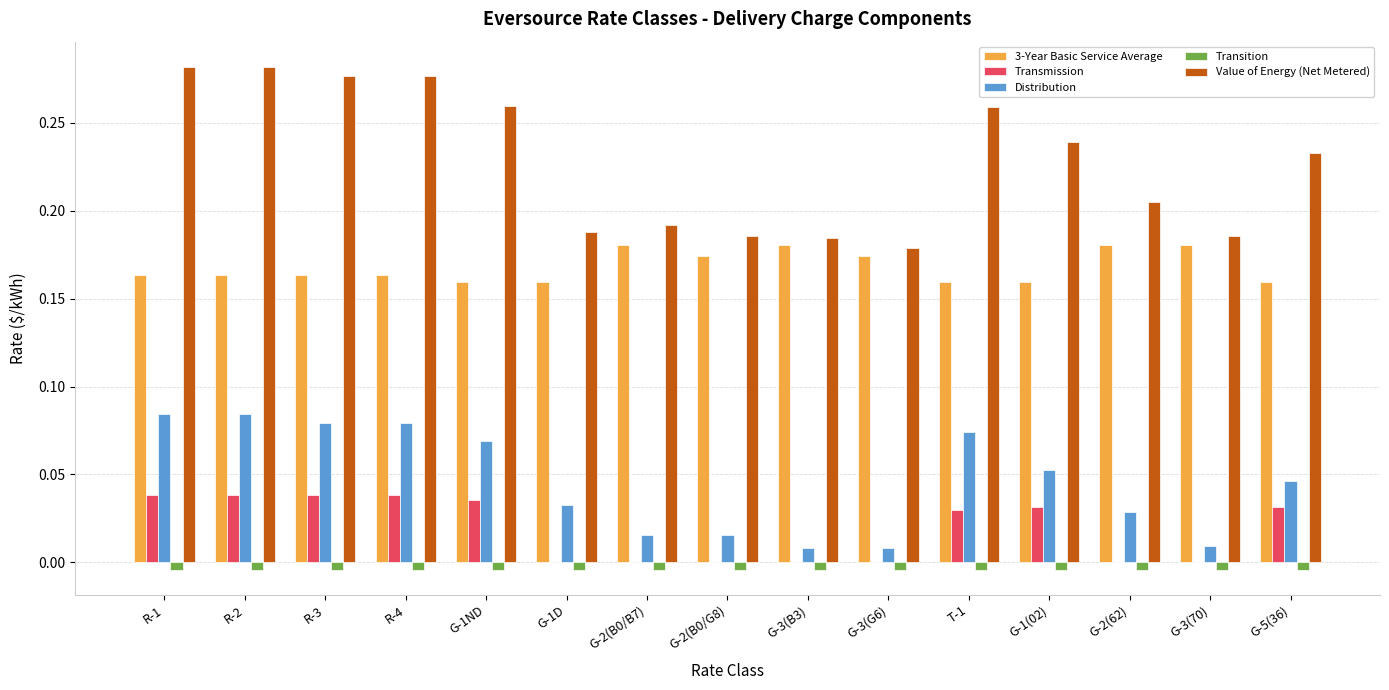

The Transition series shows -0.0 at T-1. True or false?

True